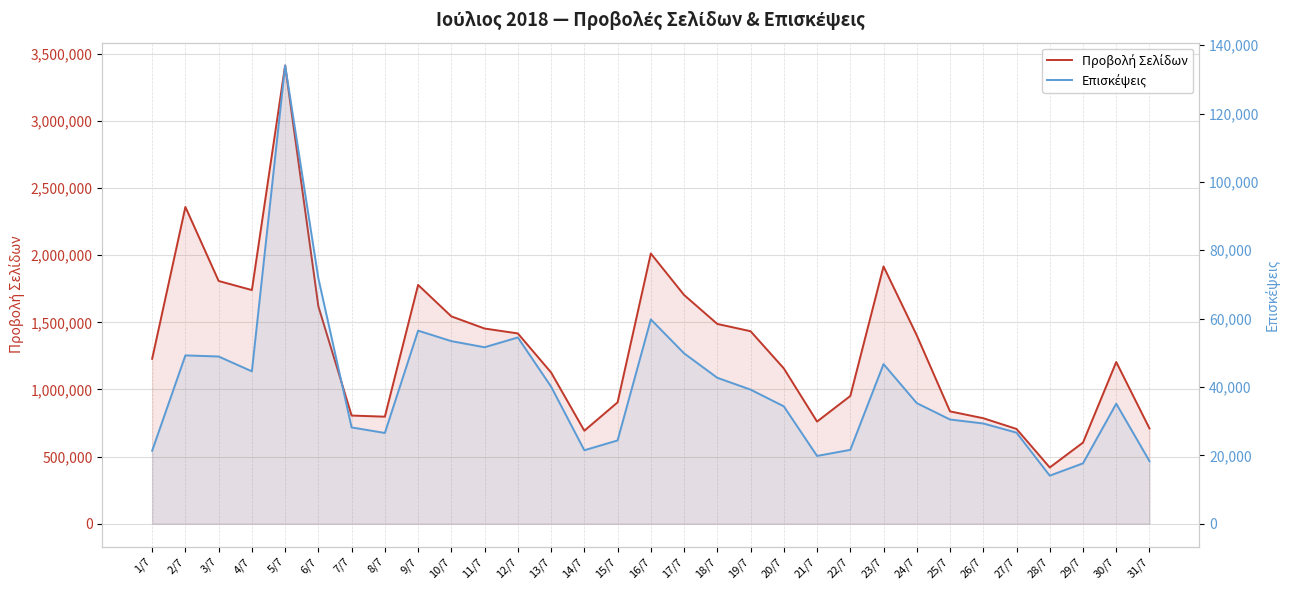

What is the sum of all Προβολή Σελίδων values?

40777800